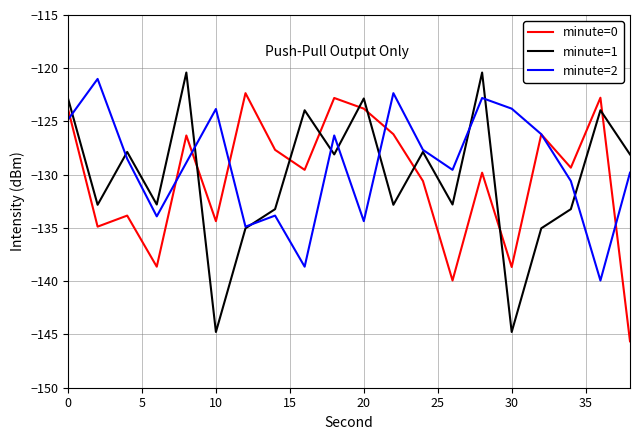

Does the chart have visible grid lines?

Yes